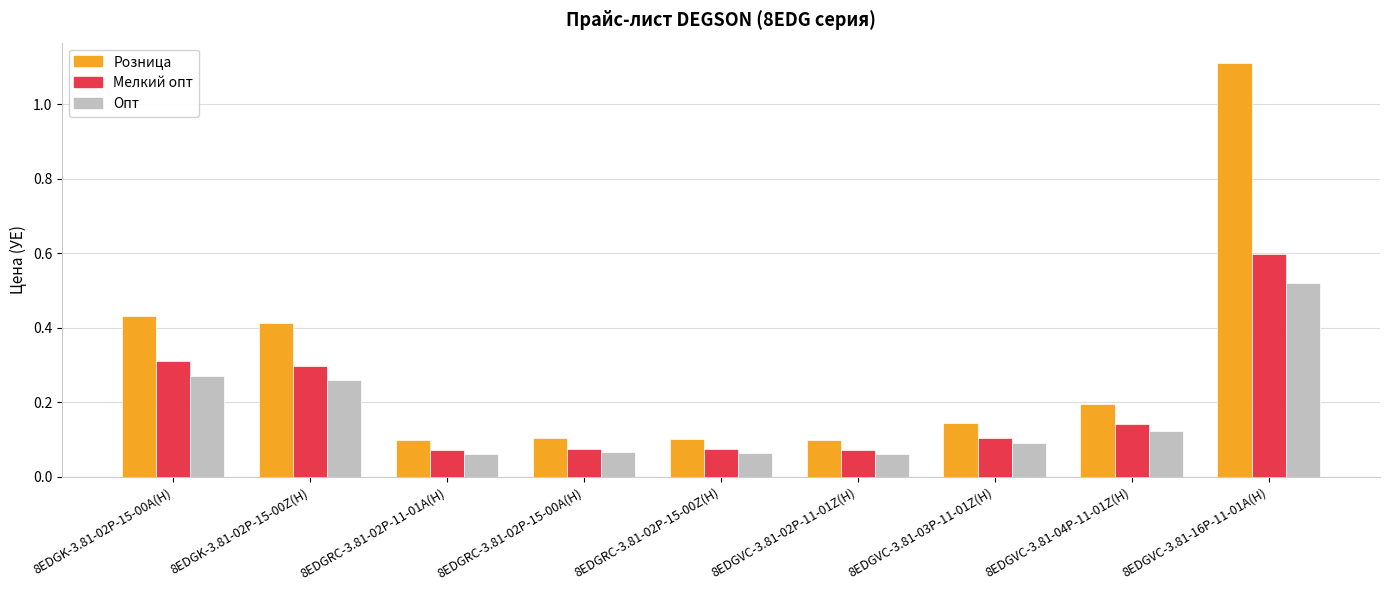

List the series in order of their overall mean, highest first.

Розница, Мелкий опт, Опт